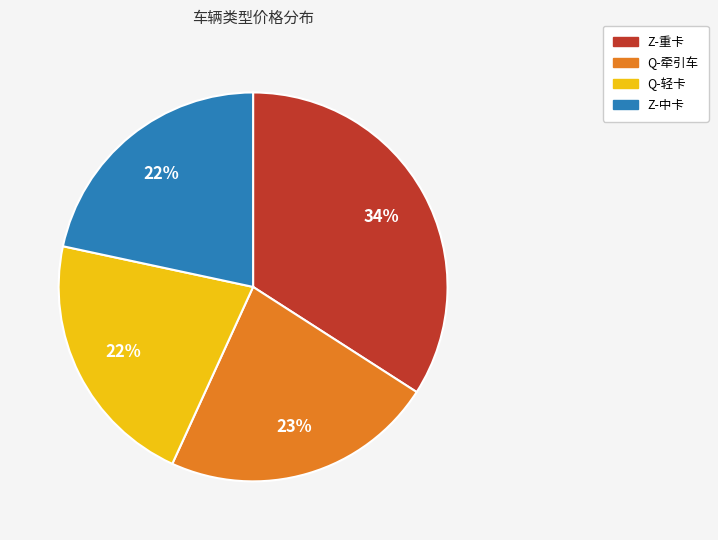

To the nearest percent, what is the difference between the Z-重卡 and Q-牵引车 slice percentages?

11%